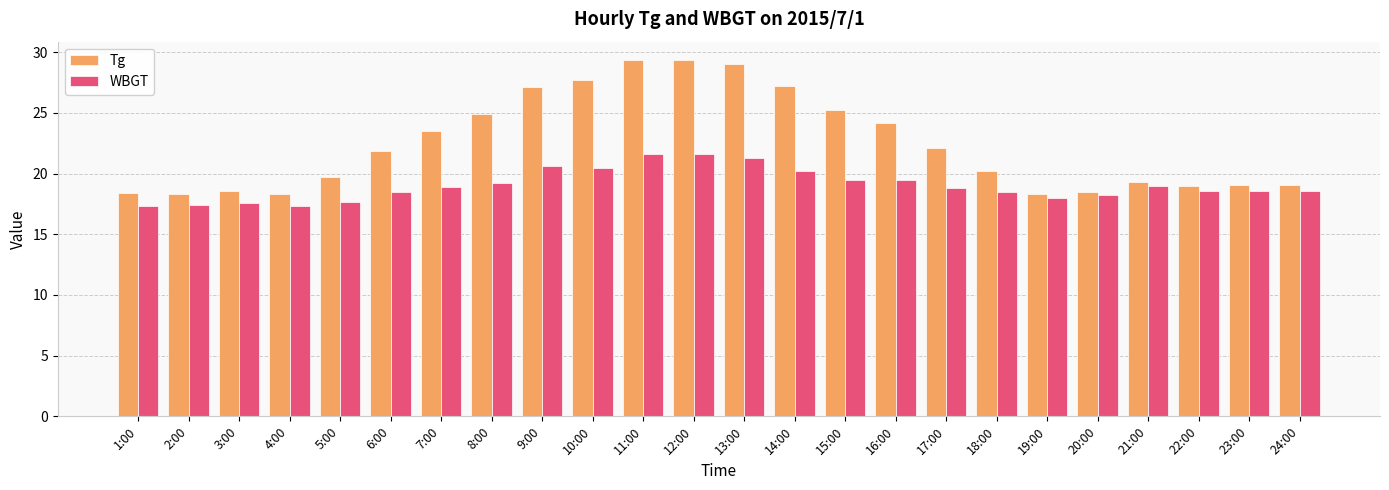

True or false: Tg has a value of 48.9 at 10:00.

False